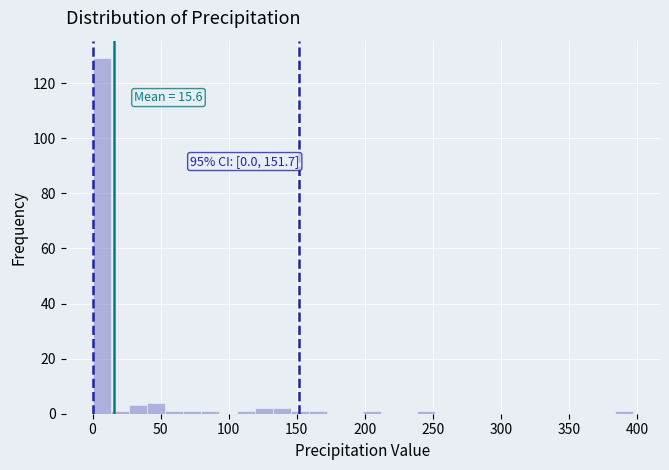

Around what value on the x-axis is the tallest bar? Give the approximate position of its centre, as read against the axis.

5